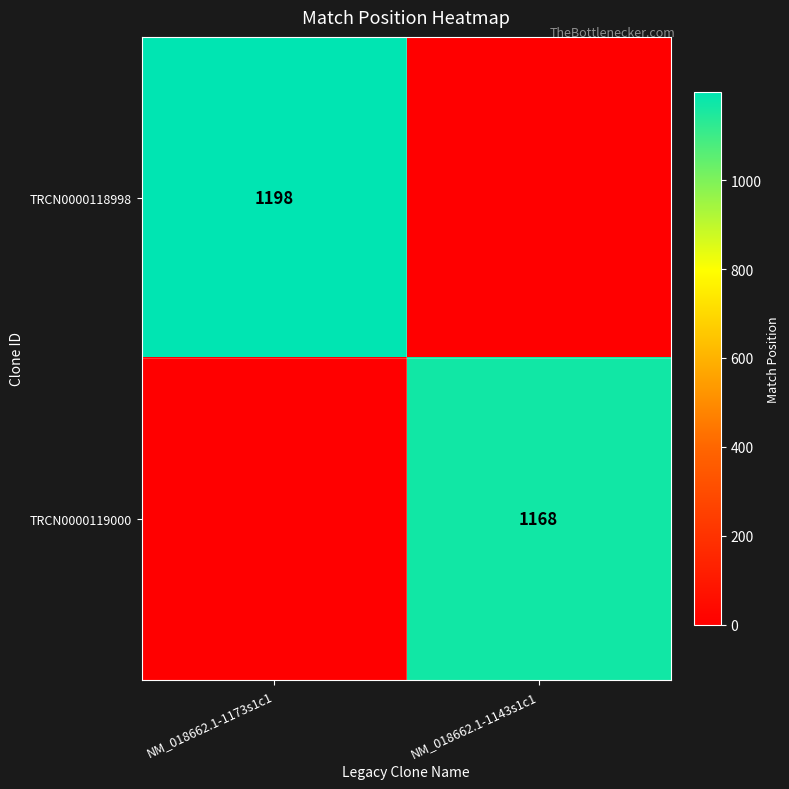

Which category has the lowest value across all series?

NM_018662.1-1143s1c1